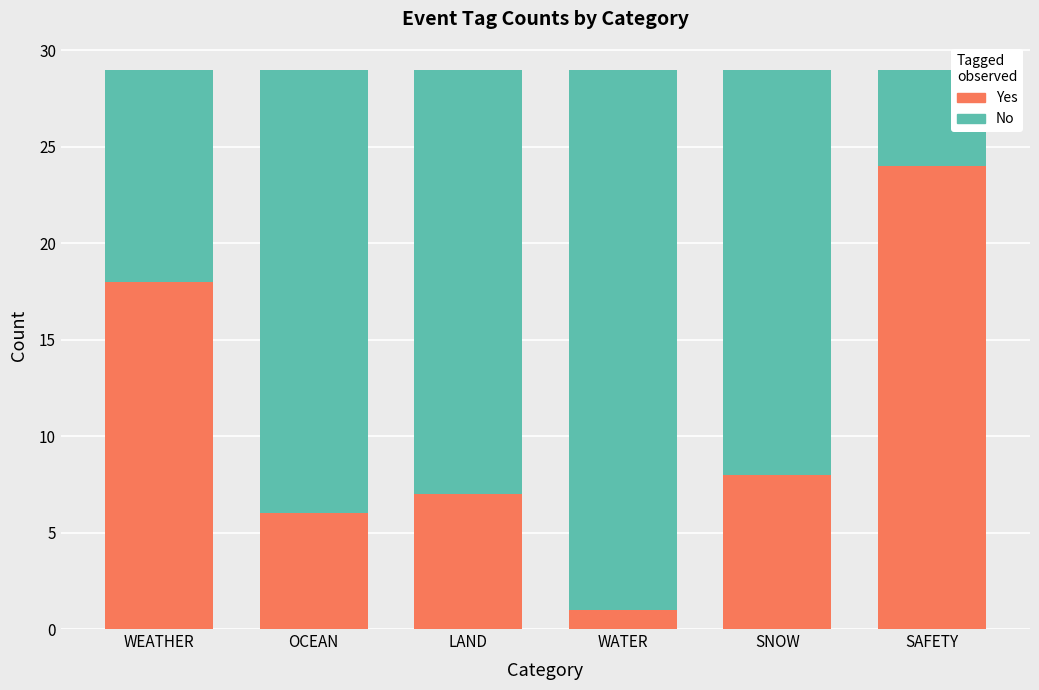

List the labels in order of Yes value, largest first.

SAFETY, WEATHER, SNOW, LAND, OCEAN, WATER